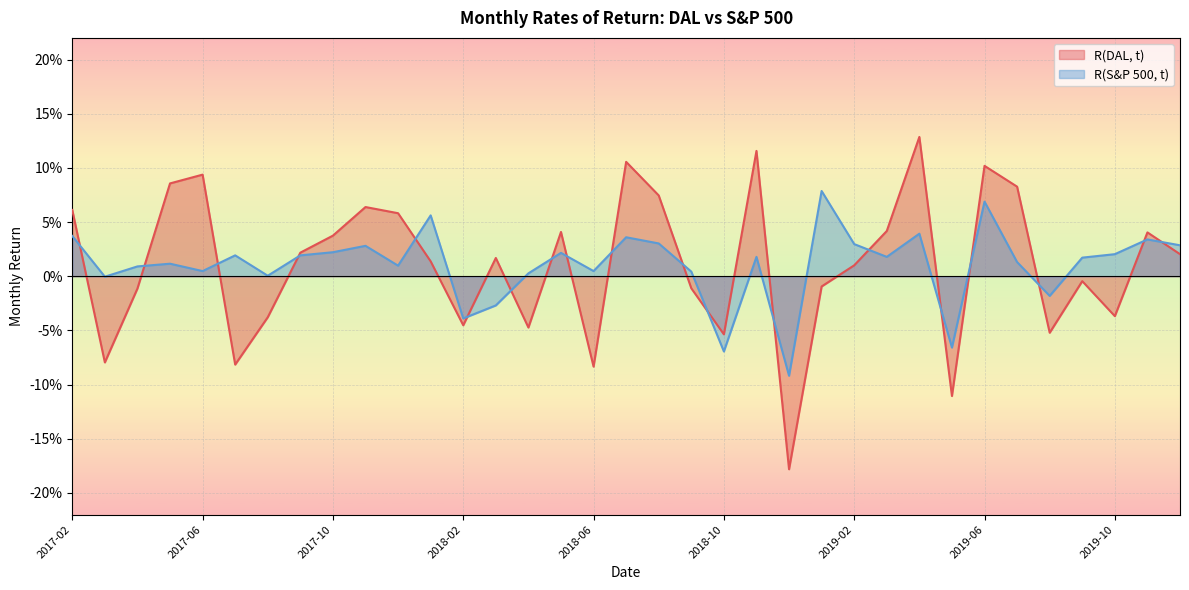

Reading left to right, transcribe all the data shown in this chart.

R(DAL, t): 2017-02=0.1	2017-03=-0.1	2017-04=-0.0	2017-05=0.1	2017-06=0.1	2017-07=-0.1	2017-08=-0.0	2017-09=0.0	2017-10=0.0	2017-11=0.1	2017-12=0.1	2018-01=0.0	2018-02=-0.0	2018-03=0.0	2018-04=-0.0	2018-05=0.0	2018-06=-0.1	2018-07=0.1	2018-08=0.1	2018-09=-0.0	2018-10=-0.1	2018-11=0.1	2018-12=-0.2	2019-01=-0.0	2019-02=0.0	2019-03=0.0	2019-04=0.1	2019-05=-0.1	2019-06=0.1	2019-07=0.1	2019-08=-0.1	2019-09=-0.0	2019-10=-0.0	2019-11=0.0	2019-12=0.0
R(S&P 500, t): 2017-02=0.0	2017-03=-0.0	2017-04=0.0	2017-05=0.0	2017-06=0.0	2017-07=0.0	2017-08=0.0	2017-09=0.0	2017-10=0.0	2017-11=0.0	2017-12=0.0	2018-01=0.1	2018-02=-0.0	2018-03=-0.0	2018-04=0.0	2018-05=0.0	2018-06=0.0	2018-07=0.0	2018-08=0.0	2018-09=0.0	2018-10=-0.1	2018-11=0.0	2018-12=-0.1	2019-01=0.1	2019-02=0.0	2019-03=0.0	2019-04=0.0	2019-05=-0.1	2019-06=0.1	2019-07=0.0	2019-08=-0.0	2019-09=0.0	2019-10=0.0	2019-11=0.0	2019-12=0.0